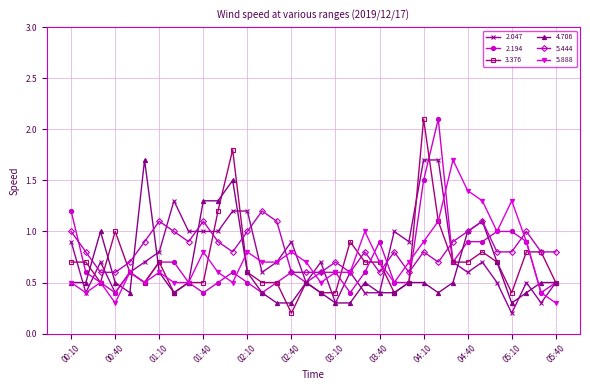

Which series has the largest total across all categories?

5.444